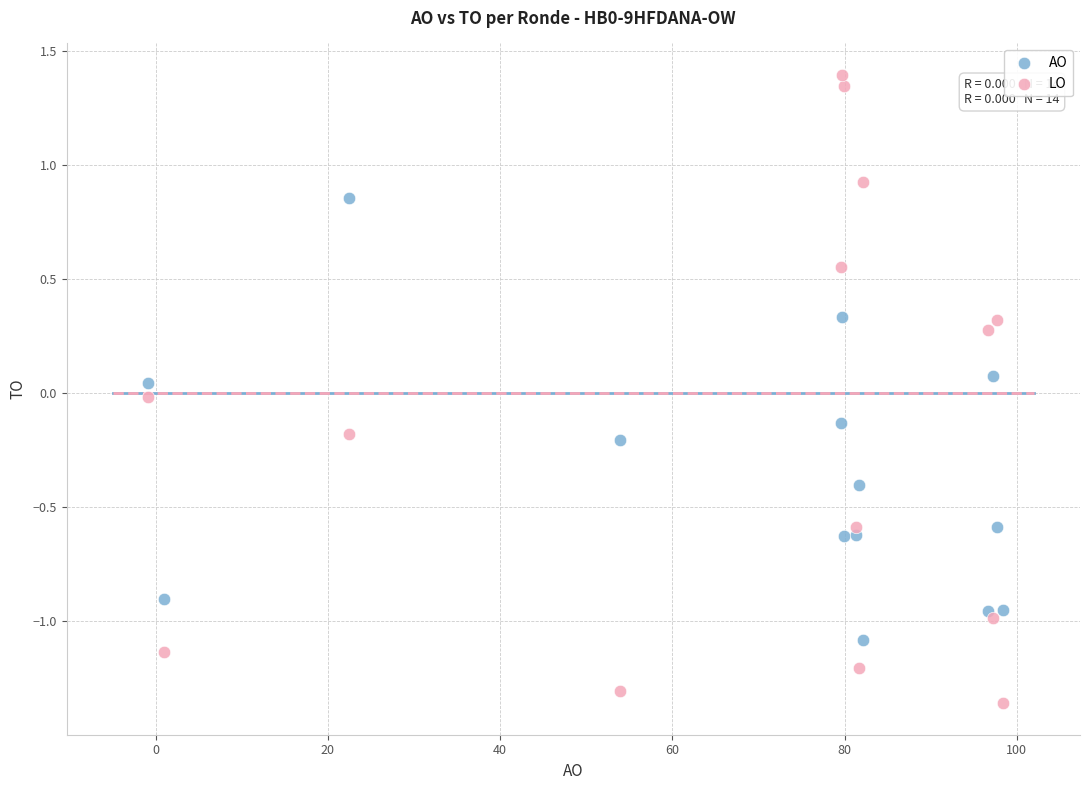

Which series contains the lowest Y value?

LO